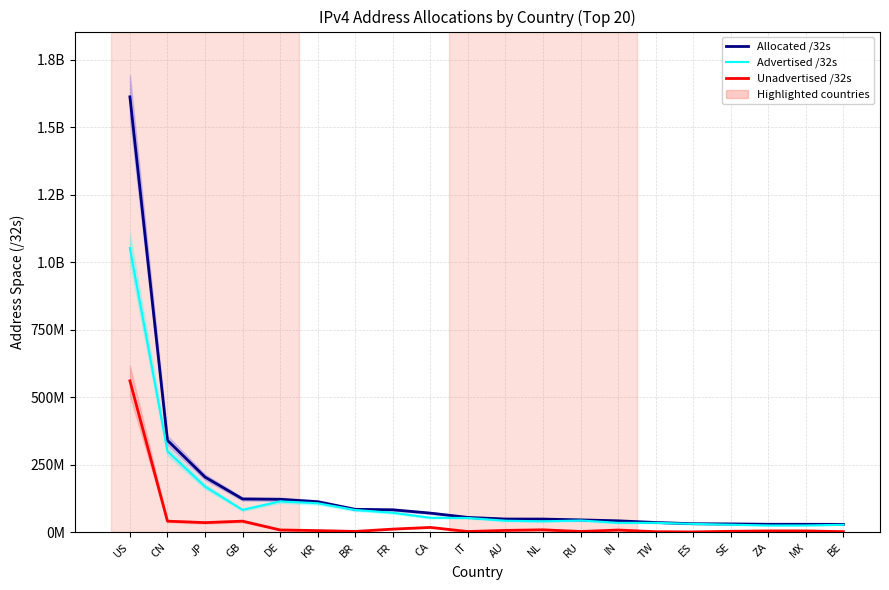

What is the spread (max minus min) of values at BE?

27010560